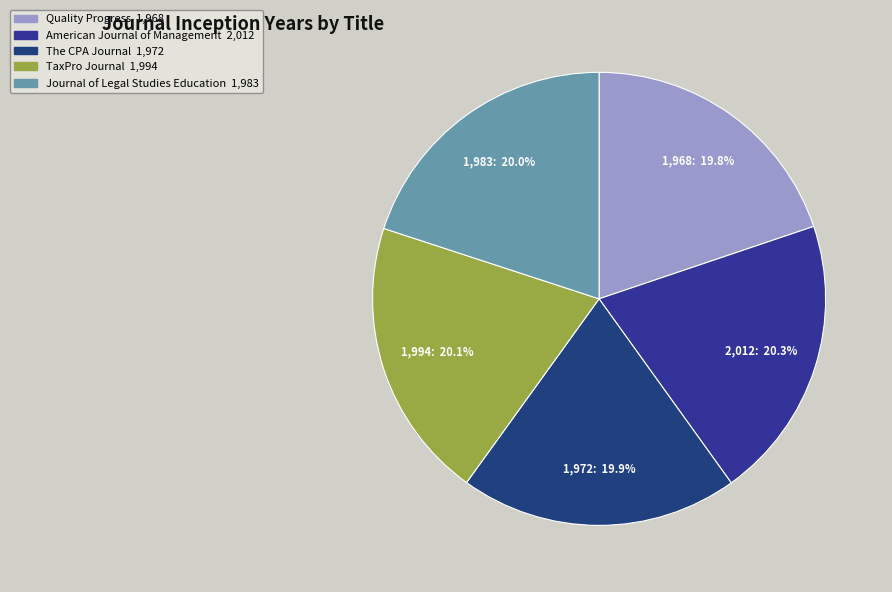

To the nearest percent, what is the combined percentage of American Journal of Management and The CPA Journal?

40%